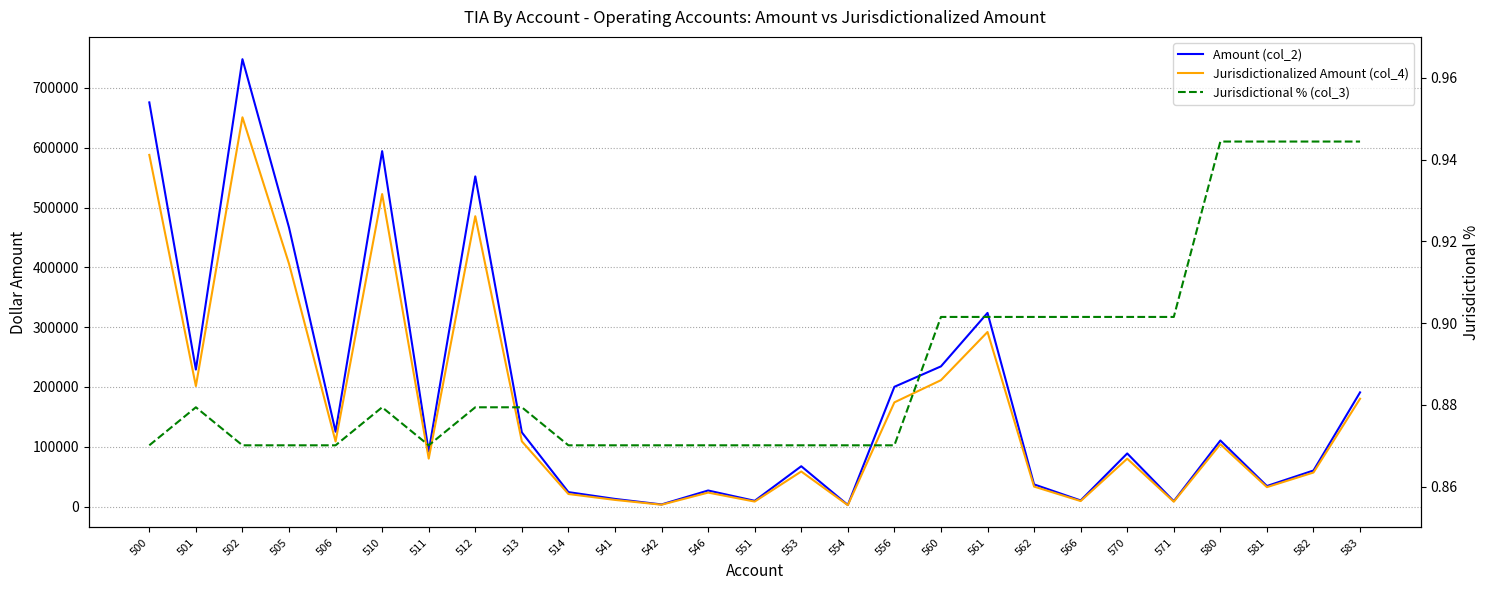

How many Jurisdictional % (col_3) values are between 0 and 1?

27